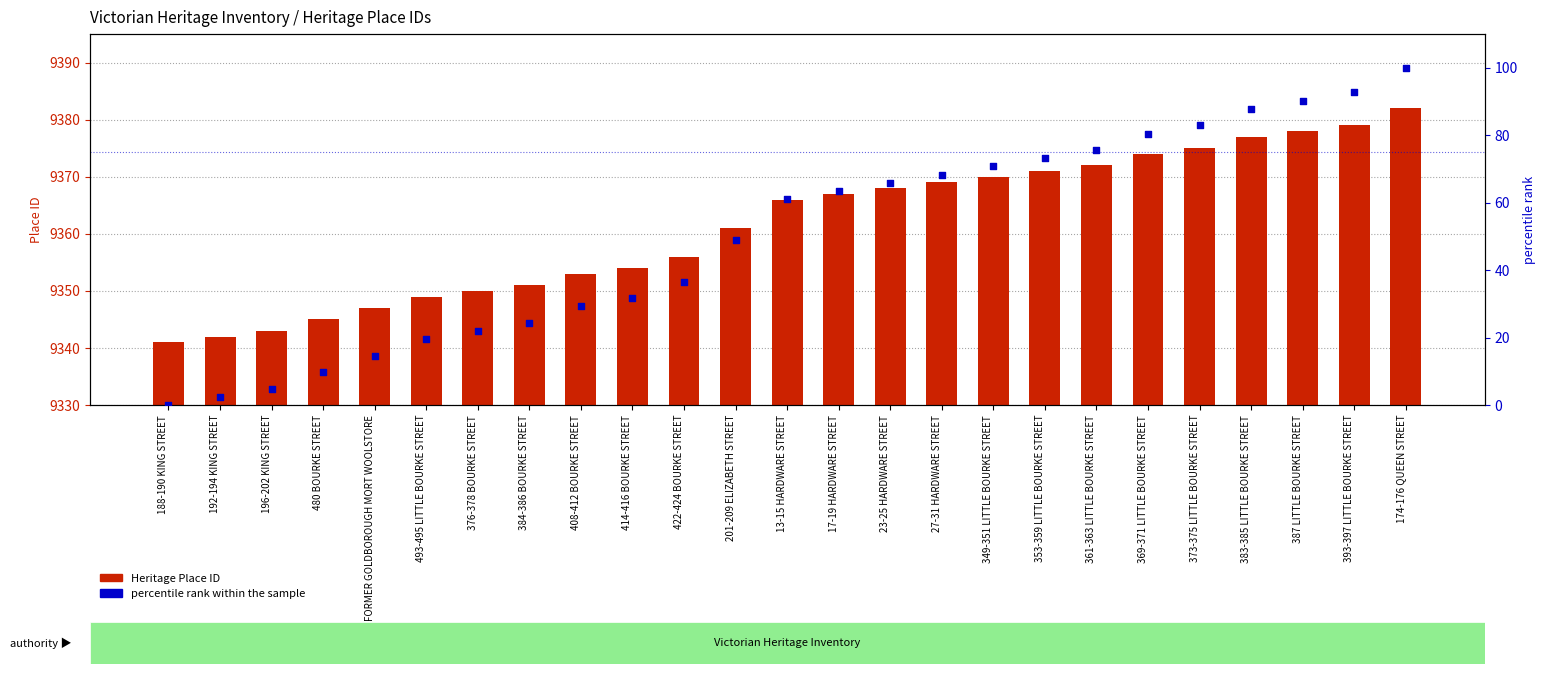

Which series contains the highest Y value?

Heritage Place ID